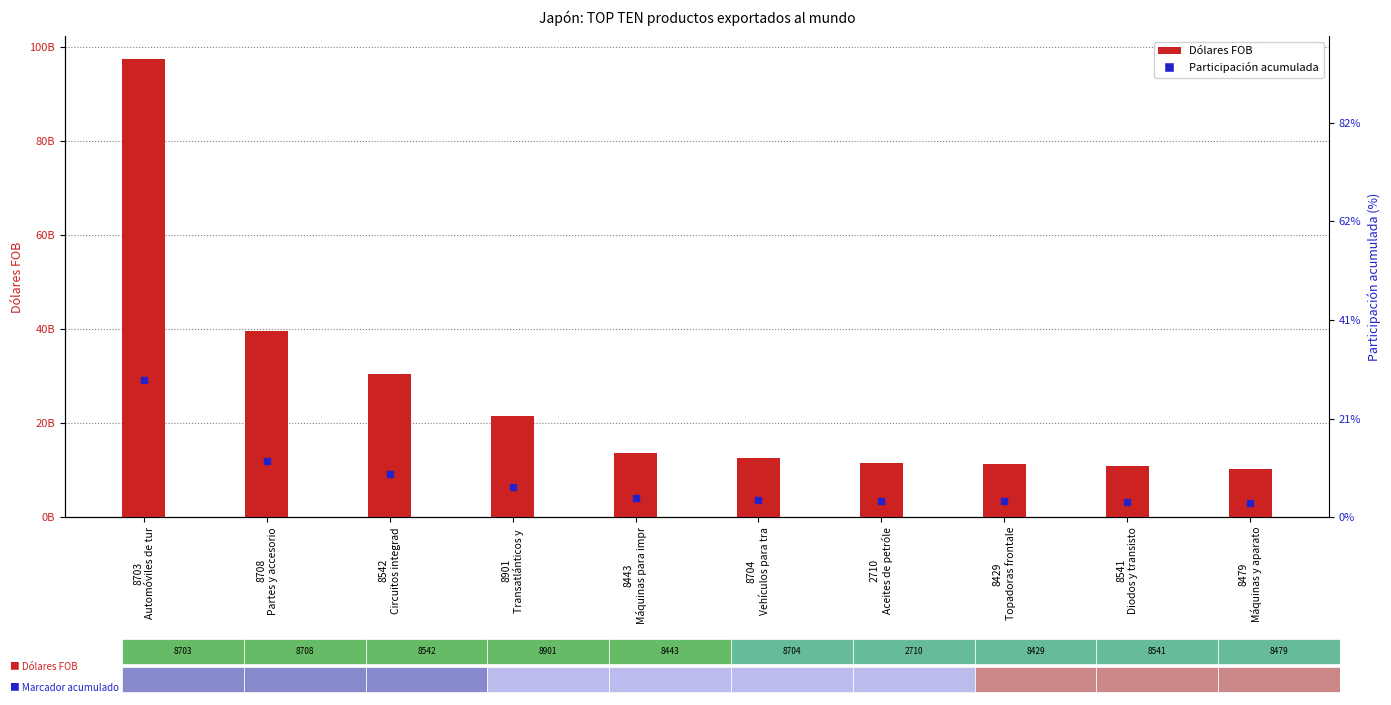

Does the chart contain stacked bars?

No